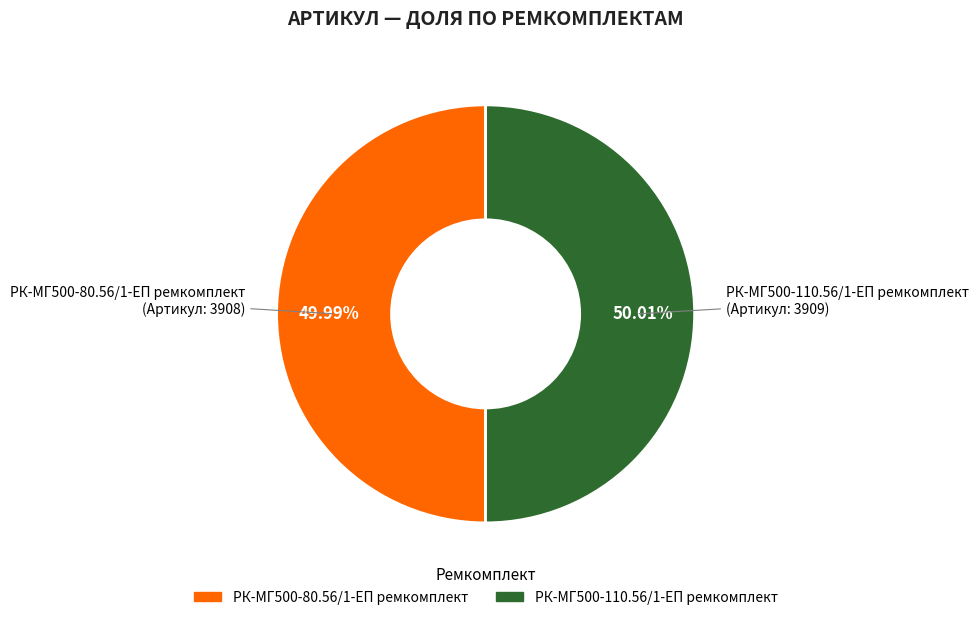

How many segments does this pie chart have?

2